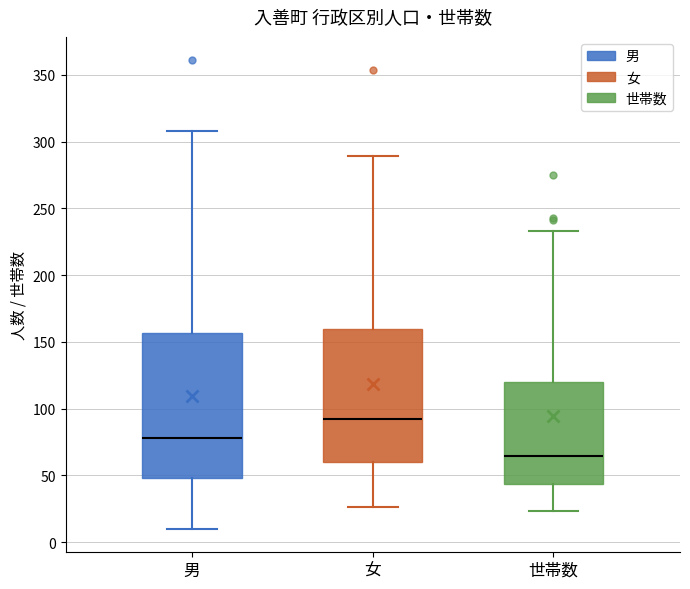

Comparing the boxes themselves (not the whiskers), which one is the tallest?

男